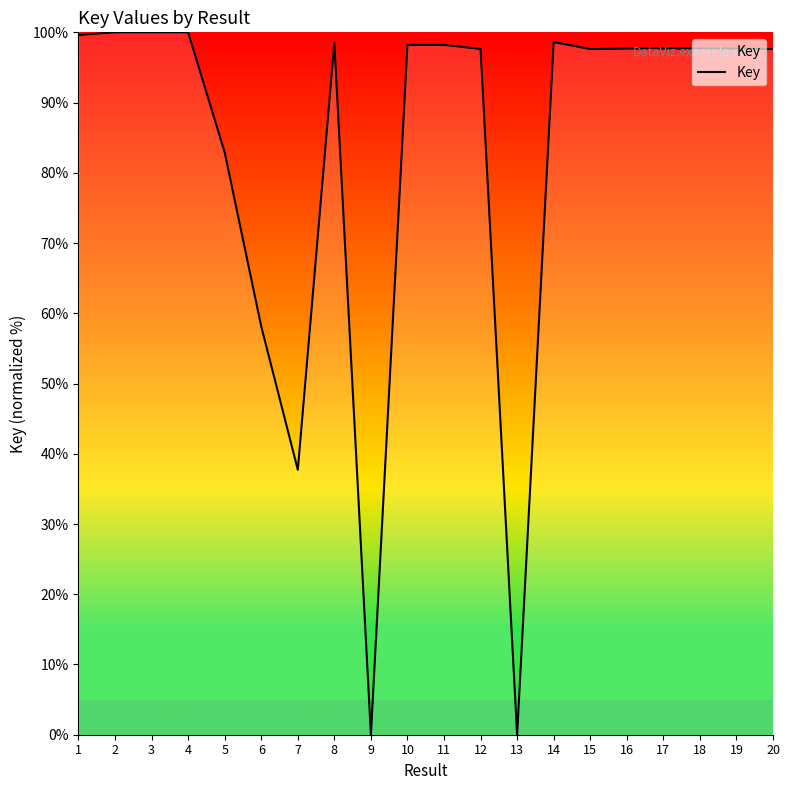

What is the difference between the maximum and minimum values?

100.0